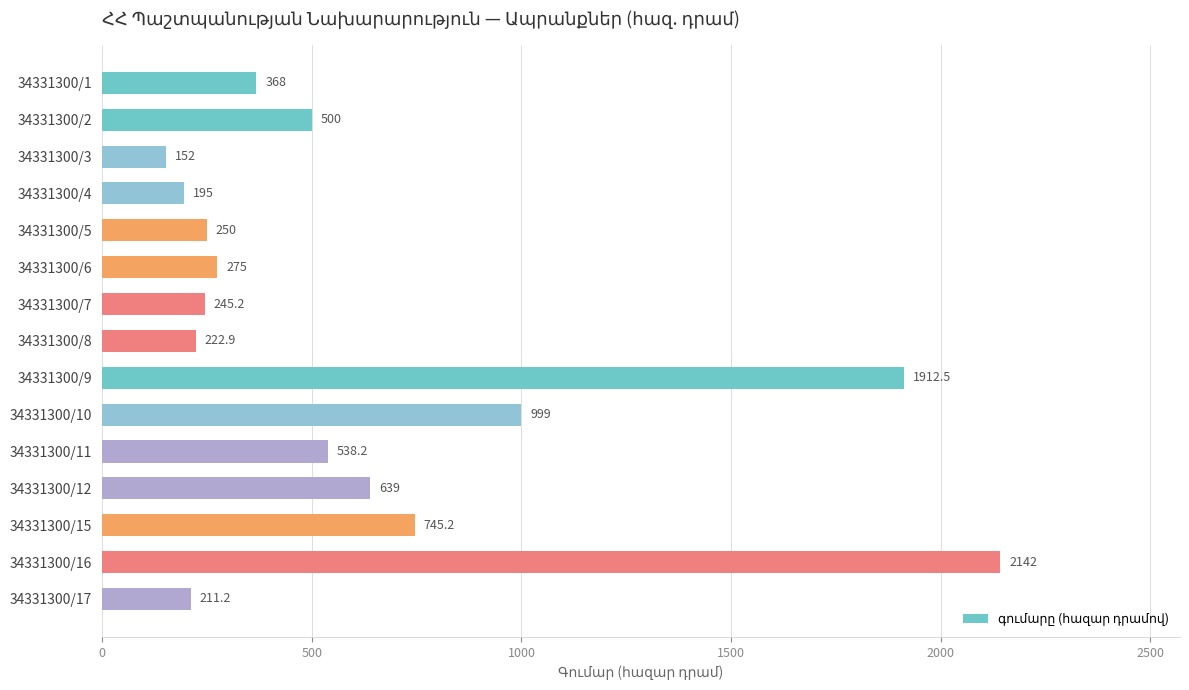

How many bars are there in total?

15